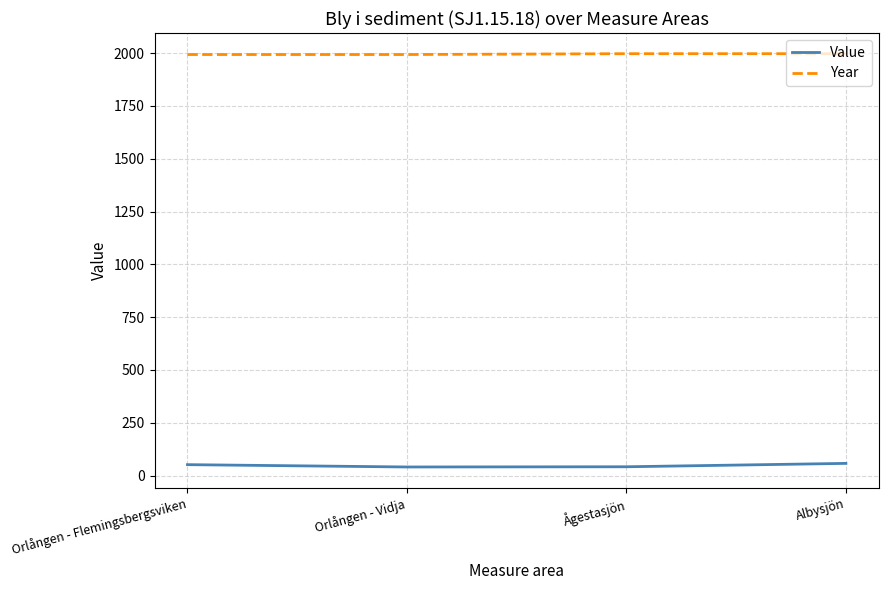

Is the value of Value at Orlången - Vidja greater than the value of Year at Orlången - Flemingsbergsviken?

No